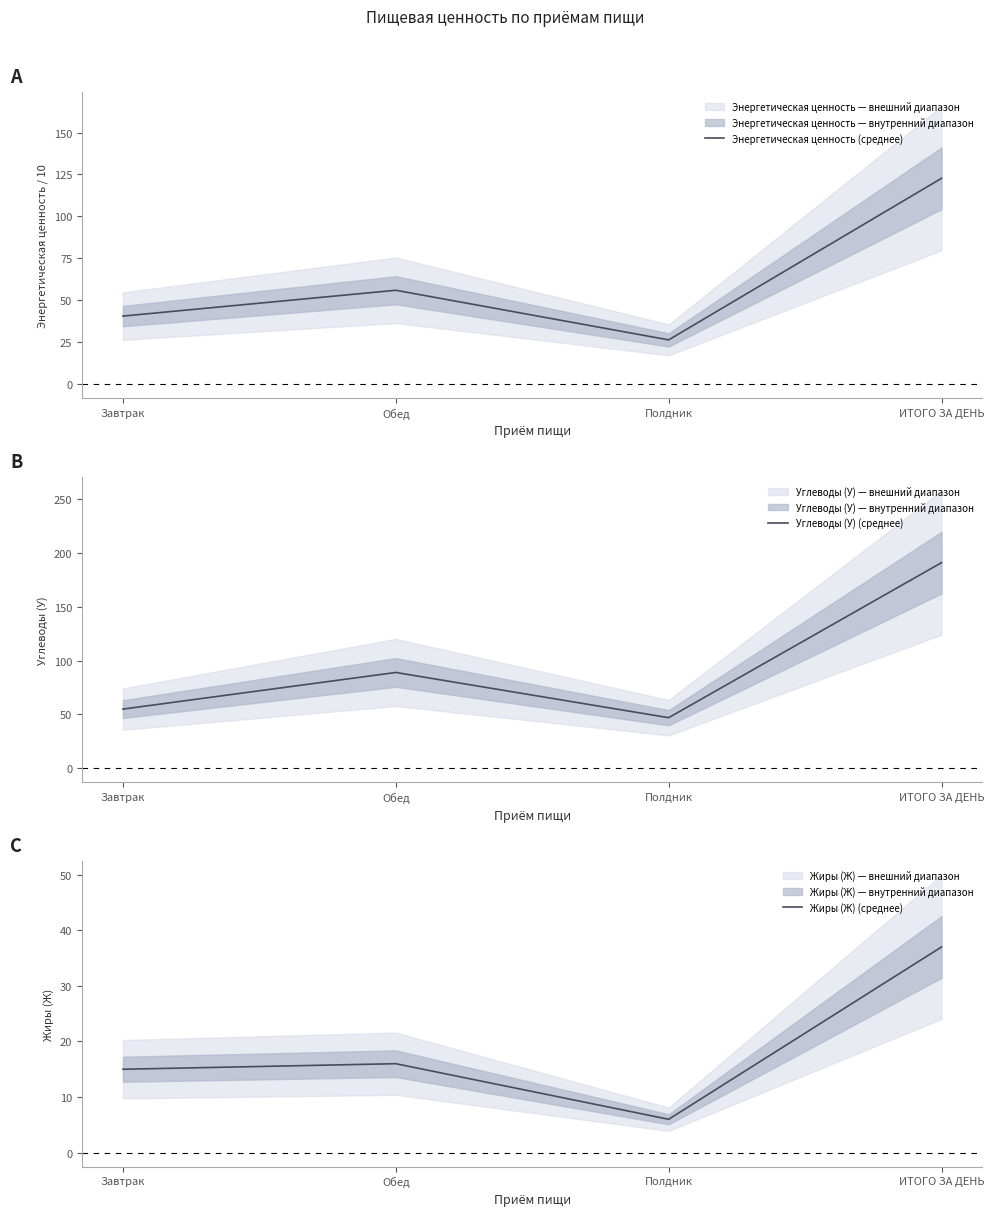

What is the sum of the Углеводы (У) (среднее) values at Обед and Полдник?

136